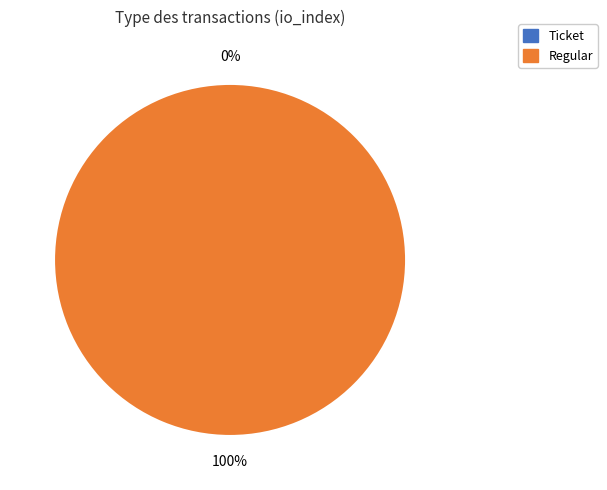

To the nearest percent, what portion does Regular represent?

100%